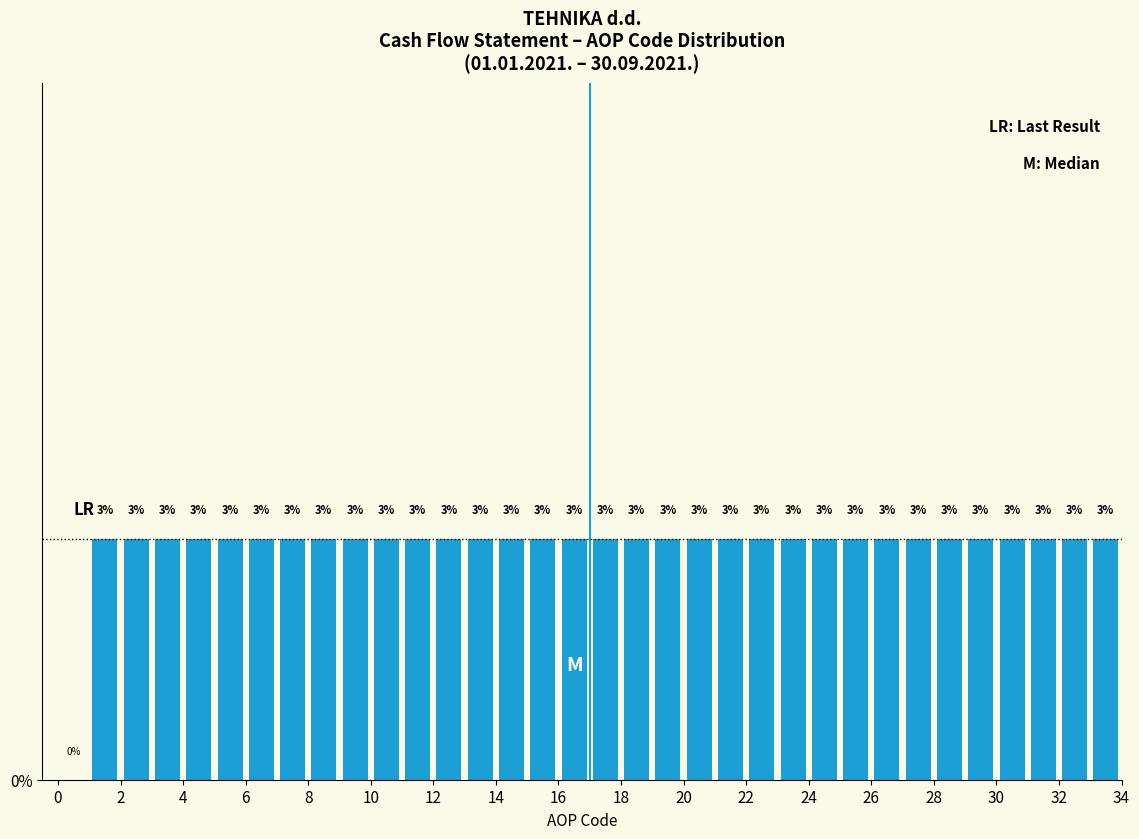

What is the height of the bar covering 21 to 22 on the x-axis?

3